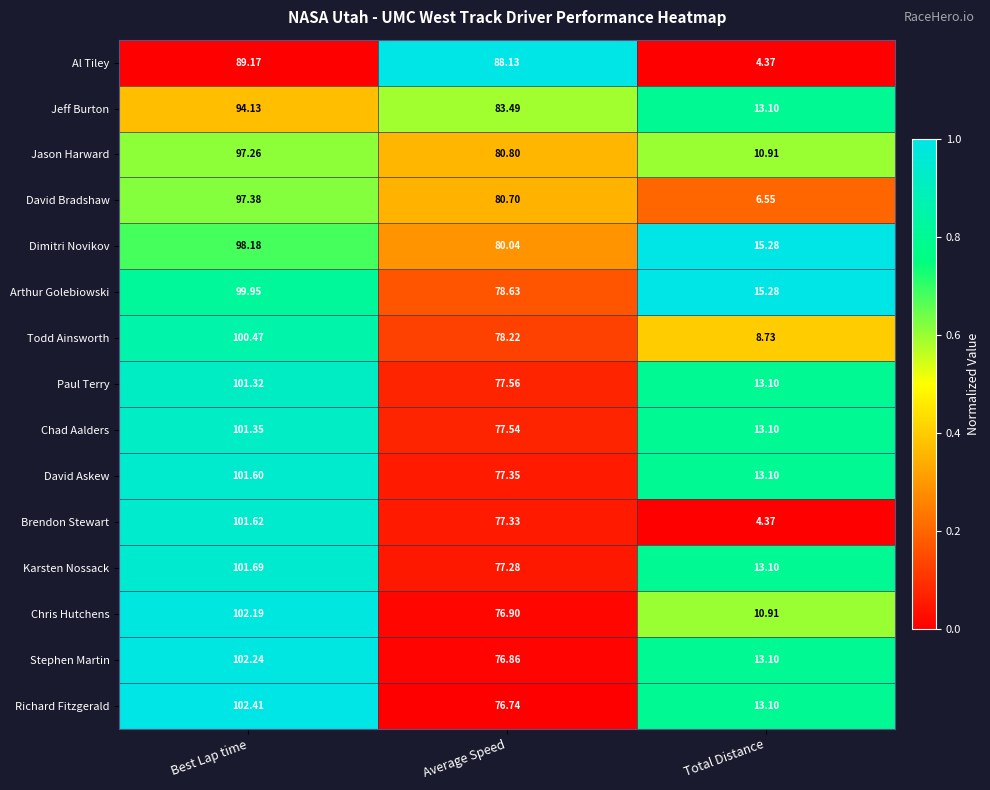

At which category is the sum across all series the highest?

Best Lap time